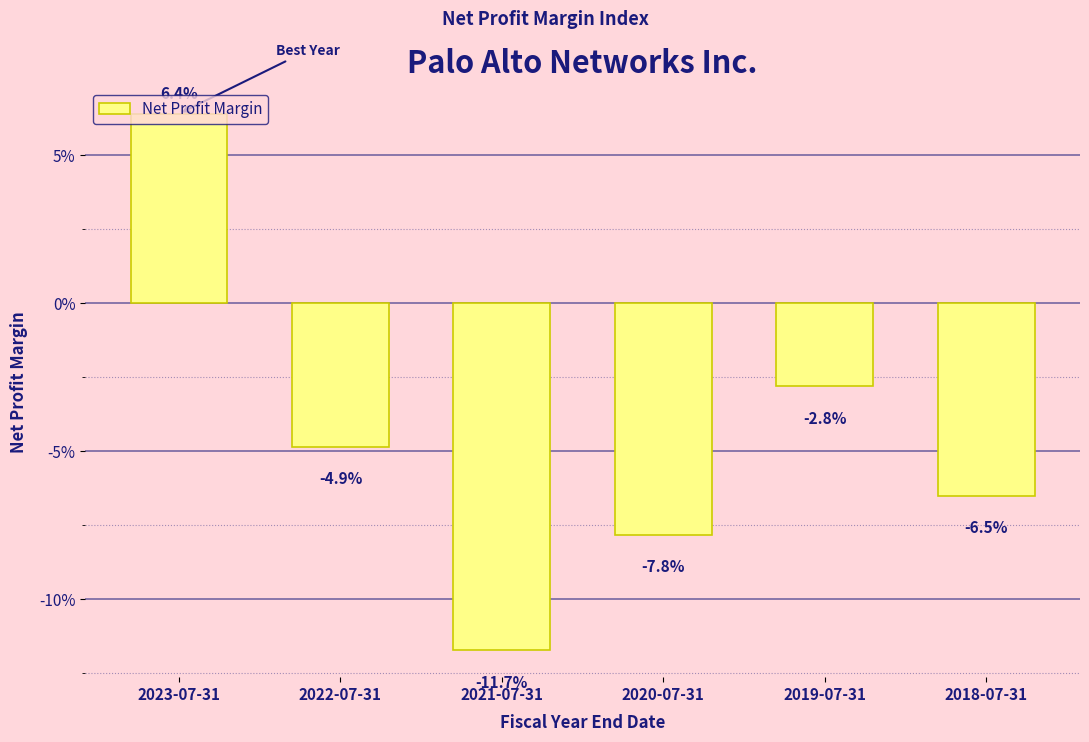

Are the bars horizontal?

No